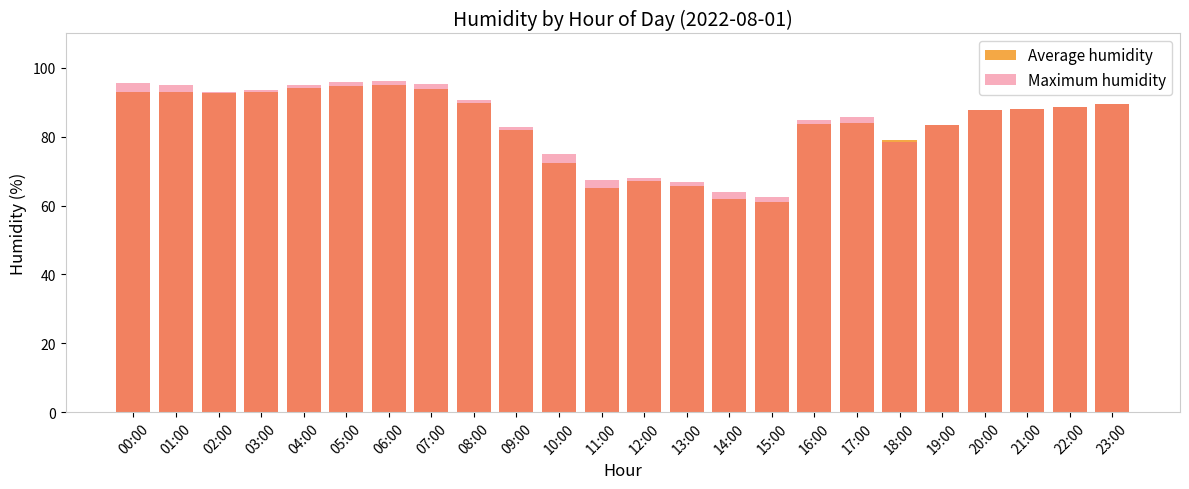

What position from the left is 23:00?

24